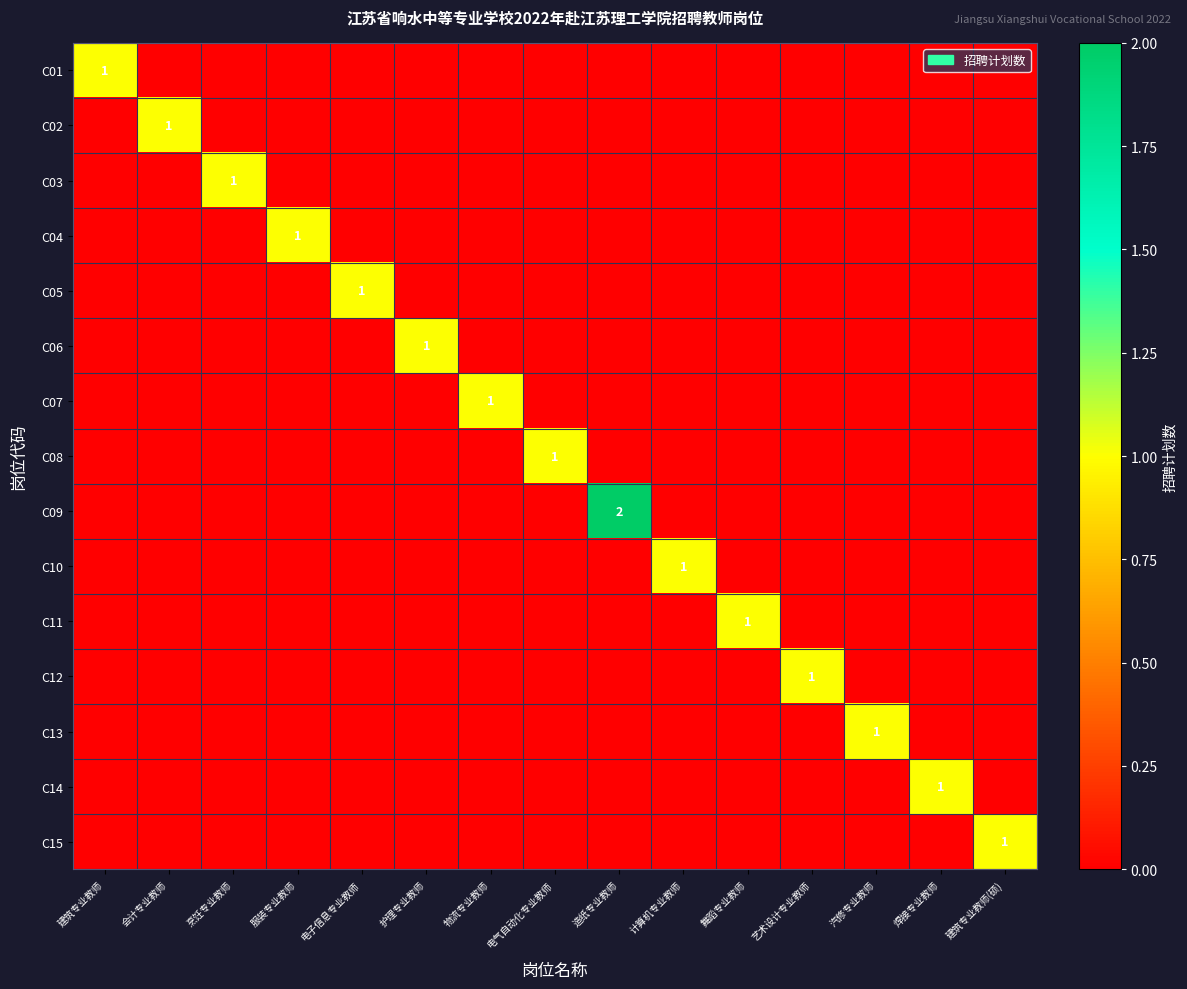

What is the total value across all series at 建筑专业教师(硕)?

1